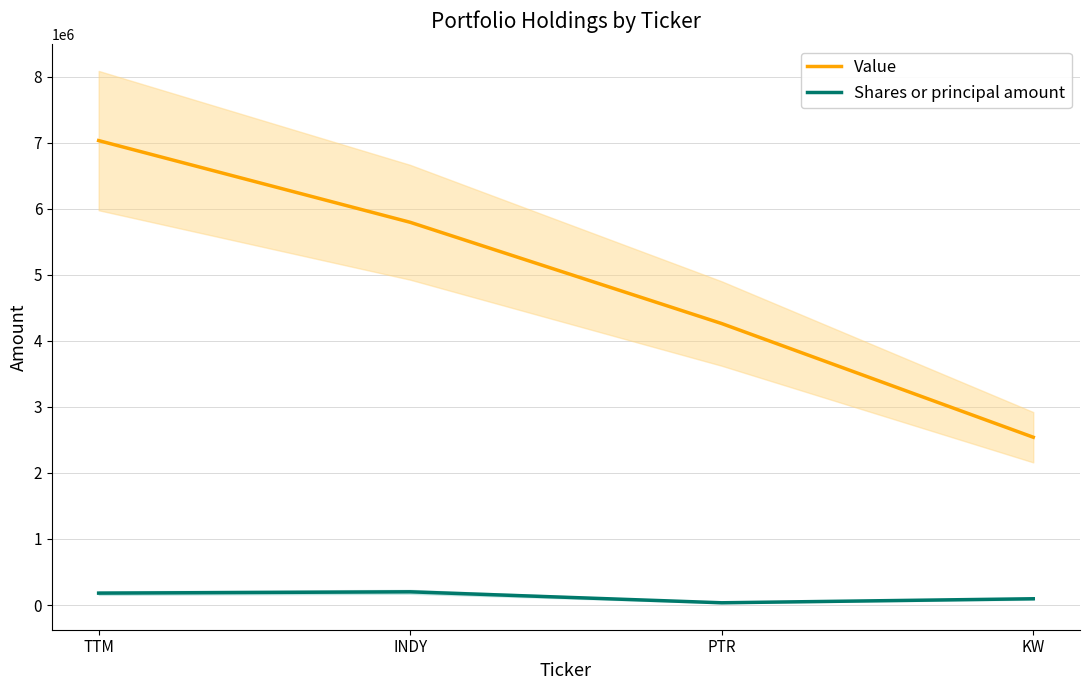

What is the difference between the maximum and minimum values in the Shares or principal amount series?

166058